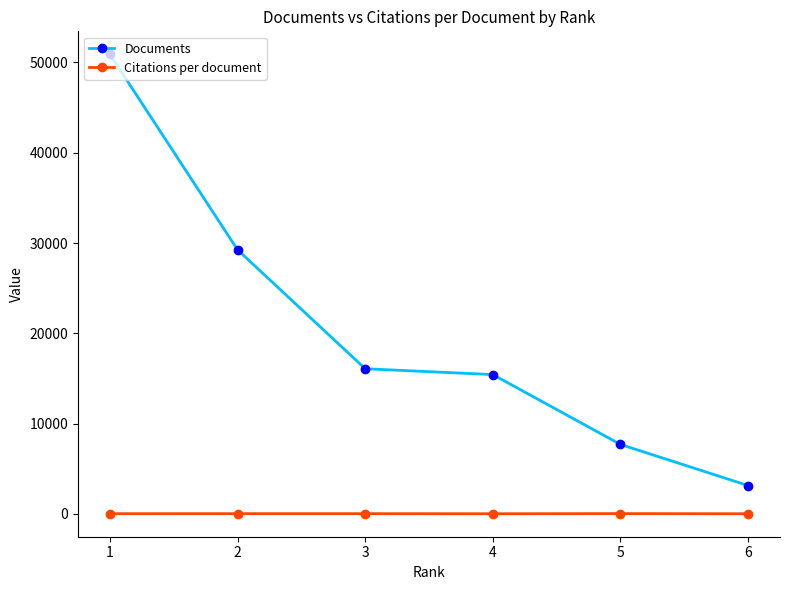

How many values in the Citations per document series exceed 12?

3